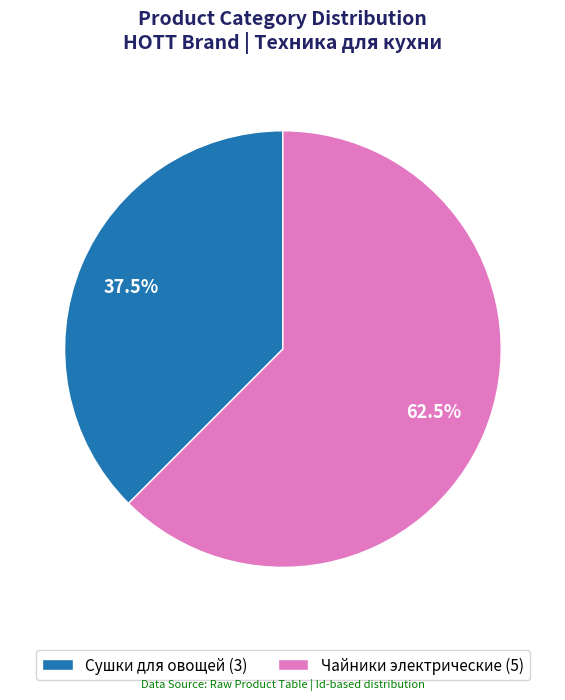

Which category has the biggest portion of the pie?

Чайники электрические (5)